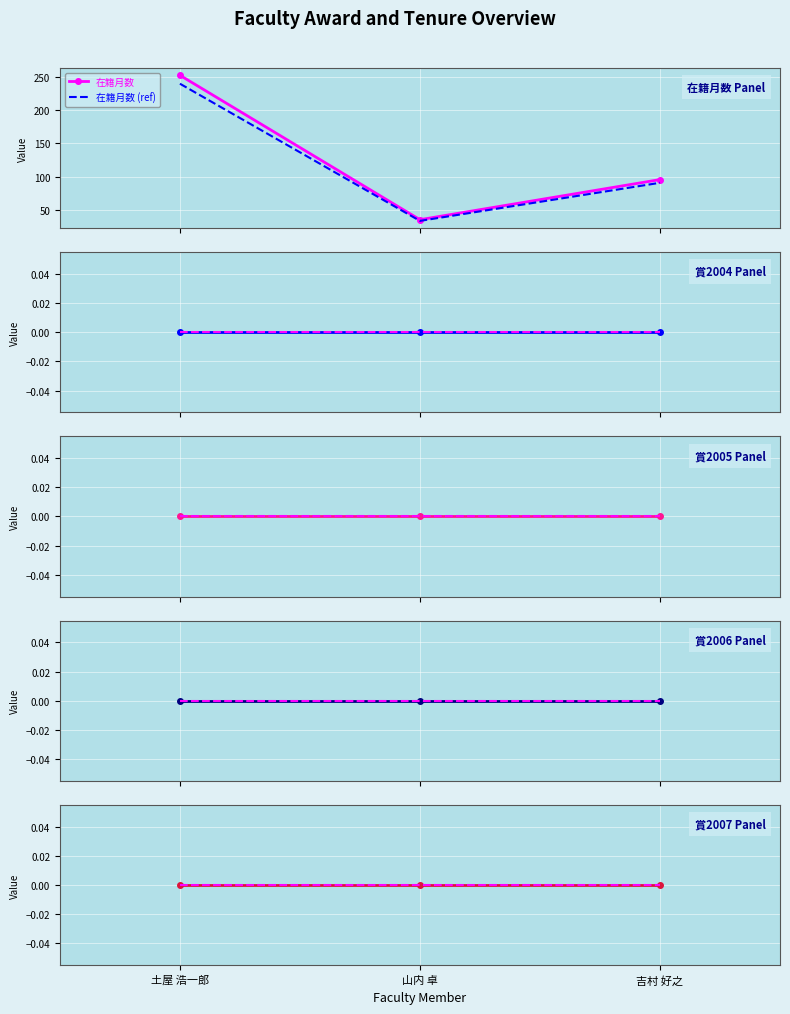

What is the total value across all series at 山内 卓?

36